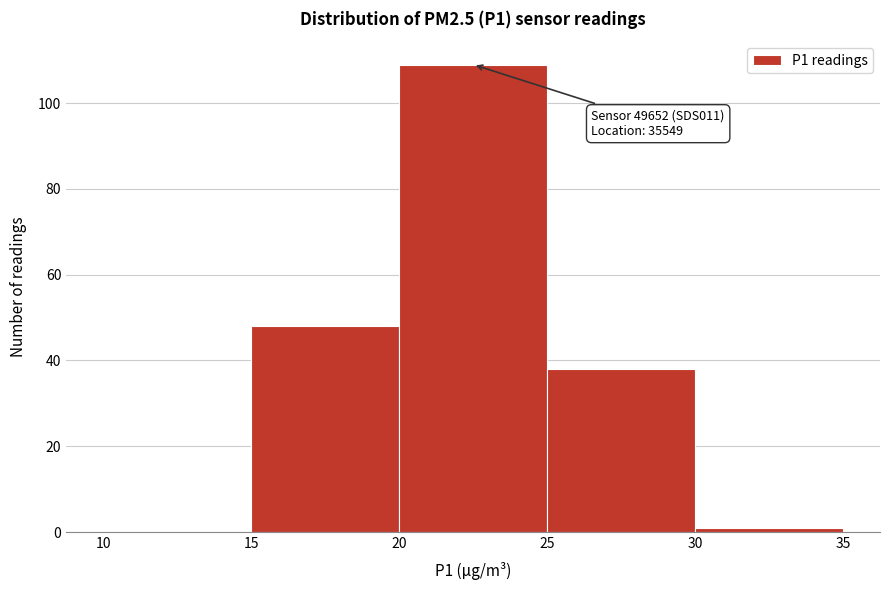

Over which range of the x-axis is the bar tallest?

20 to 25